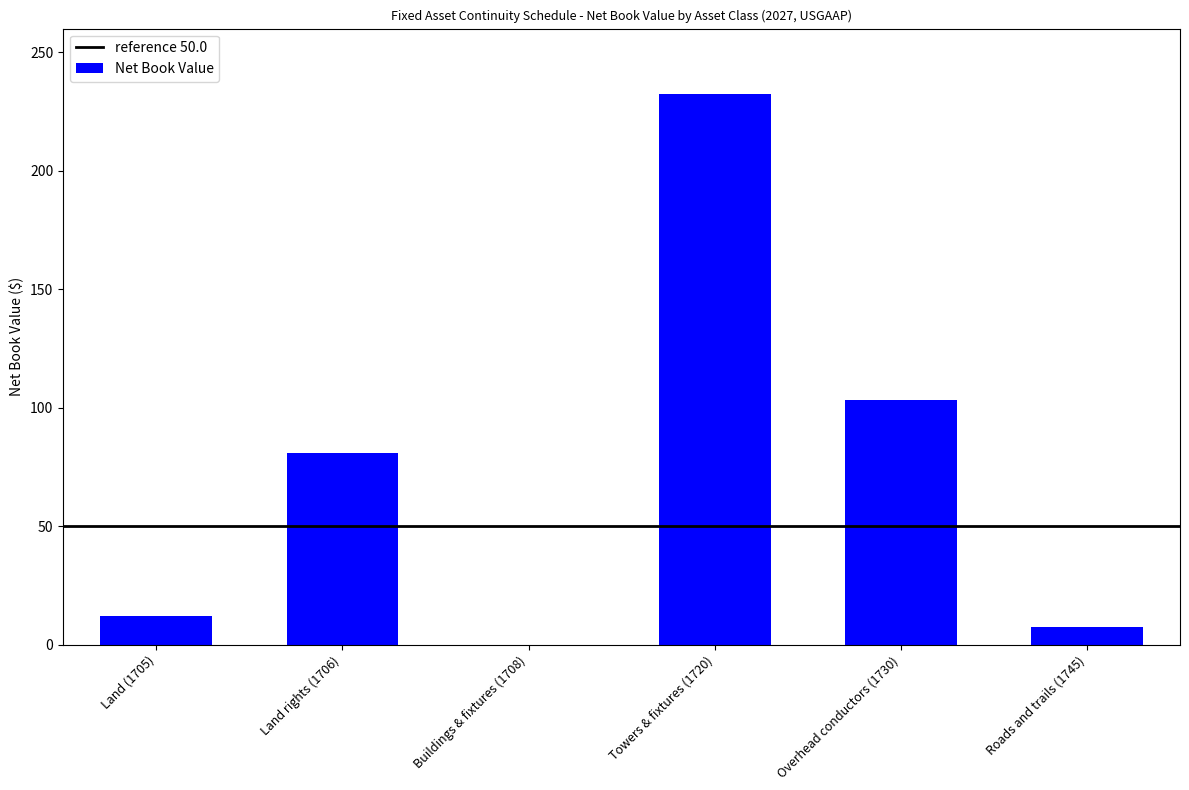

At which label is the value closest to 116?

Overhead conductors (1730)